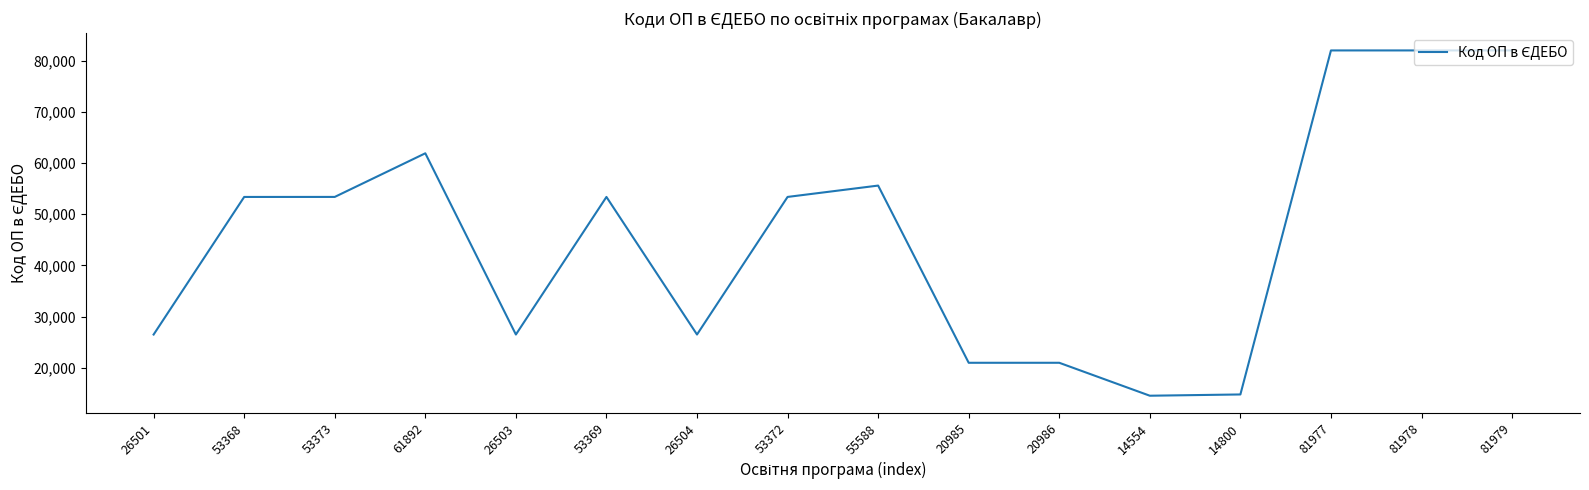

Between 81979 and 53369, which is larger?

81979